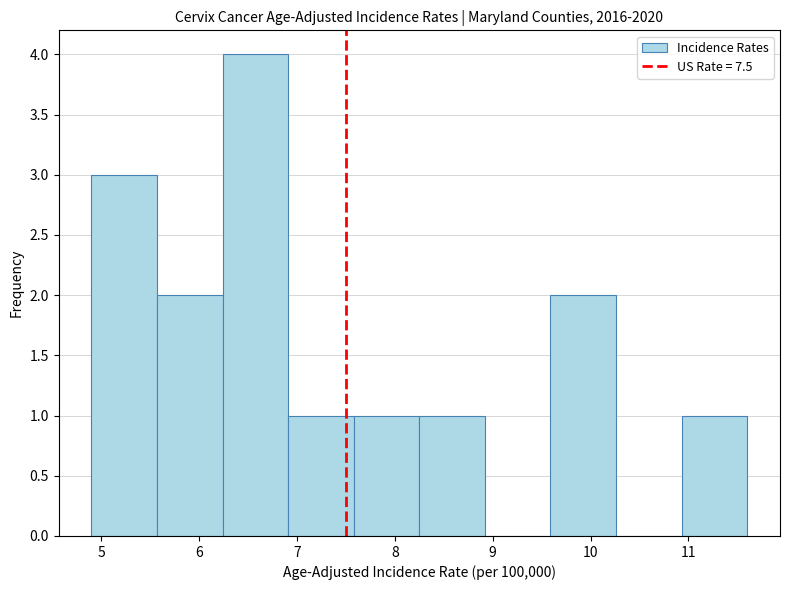

Reading left to right, transcribe this chart: for each bar, give the range it covers on the x-axis and its height. Neither the bar edges nor the heights are printed on the chart, so give them approximately, as read against the axes.

4.90 to 5.57: 3
5.57 to 6.24: 2
6.24 to 6.91: 4
6.91 to 7.58: 1
7.58 to 8.25: 1
8.25 to 8.92: 1
8.92 to 9.59: 0
9.59 to 10.26: 2
10.26 to 10.93: 0
10.93 to 11.60: 1